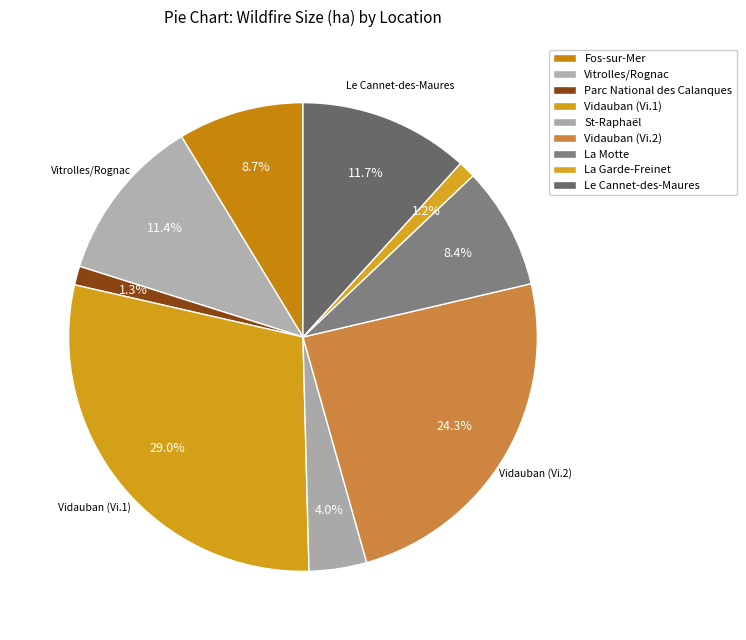

To the nearest percent, what percentage of the pie is Le Cannet-des-Maures?

12%